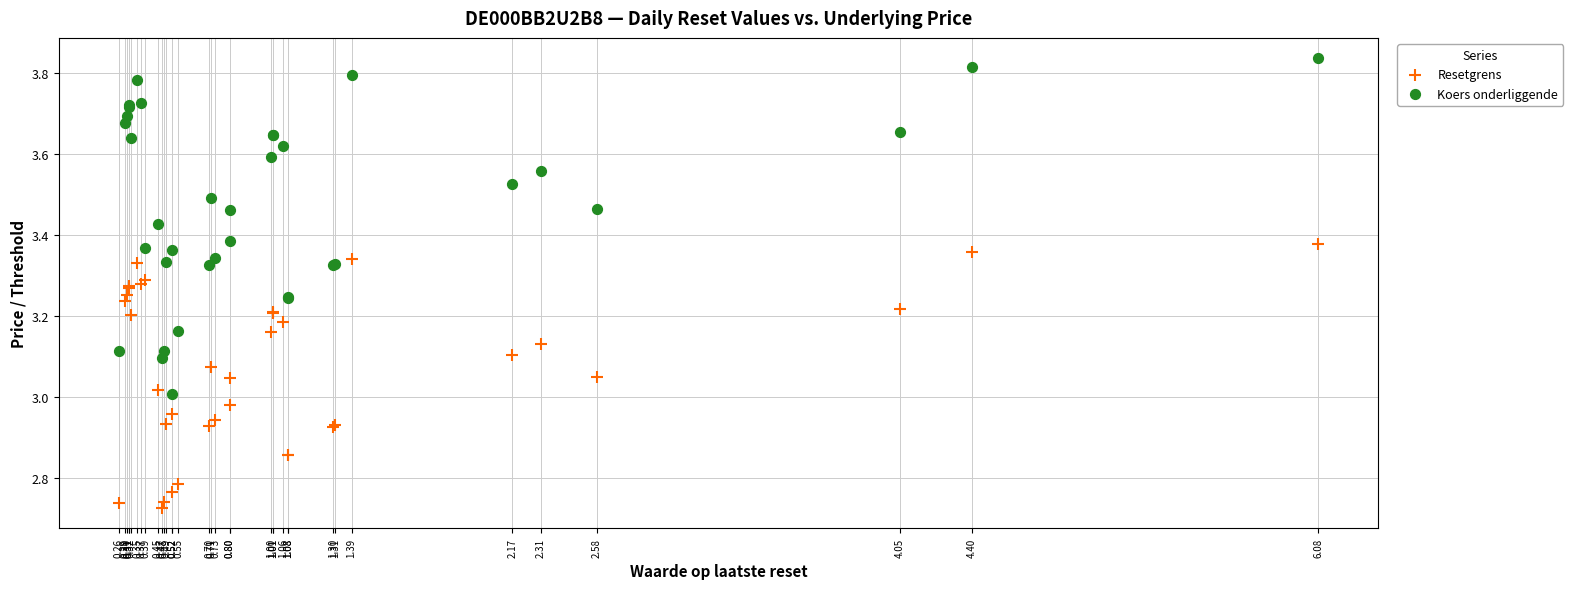

Which series has the widest spread of Y values?

Koers onderliggende